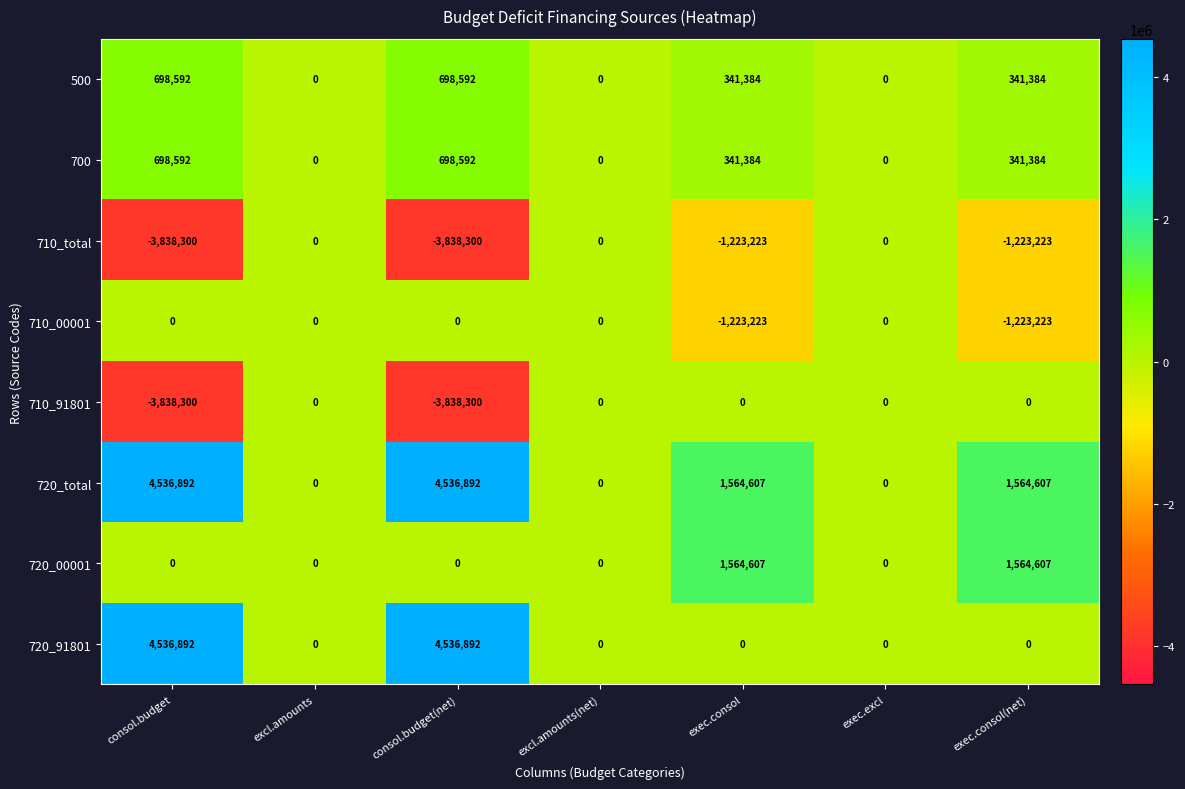

What is the average value of the 710_91801 series?

-1096657